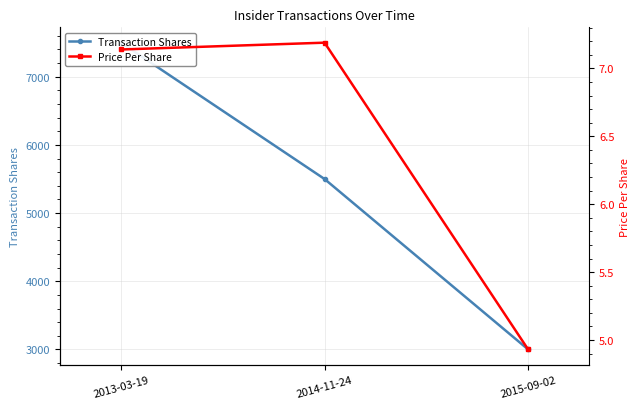

How many data points does each series have?

3